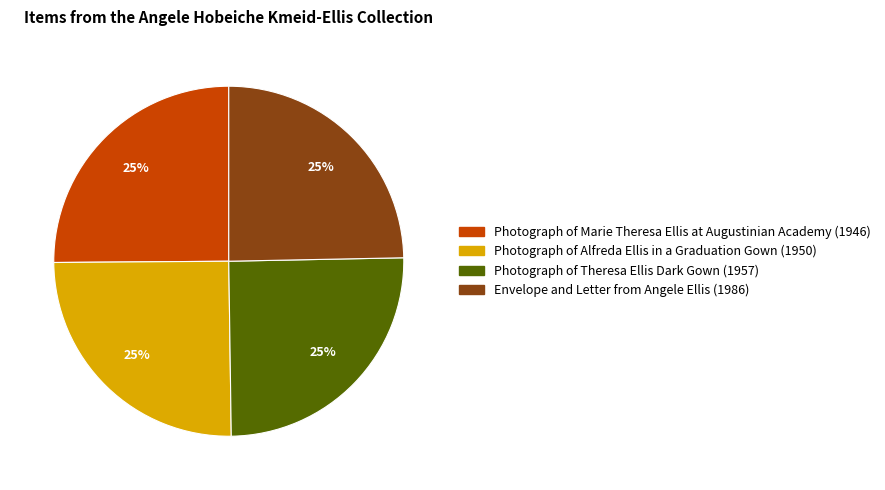

To the nearest percent, what is the average slice percentage?

25%